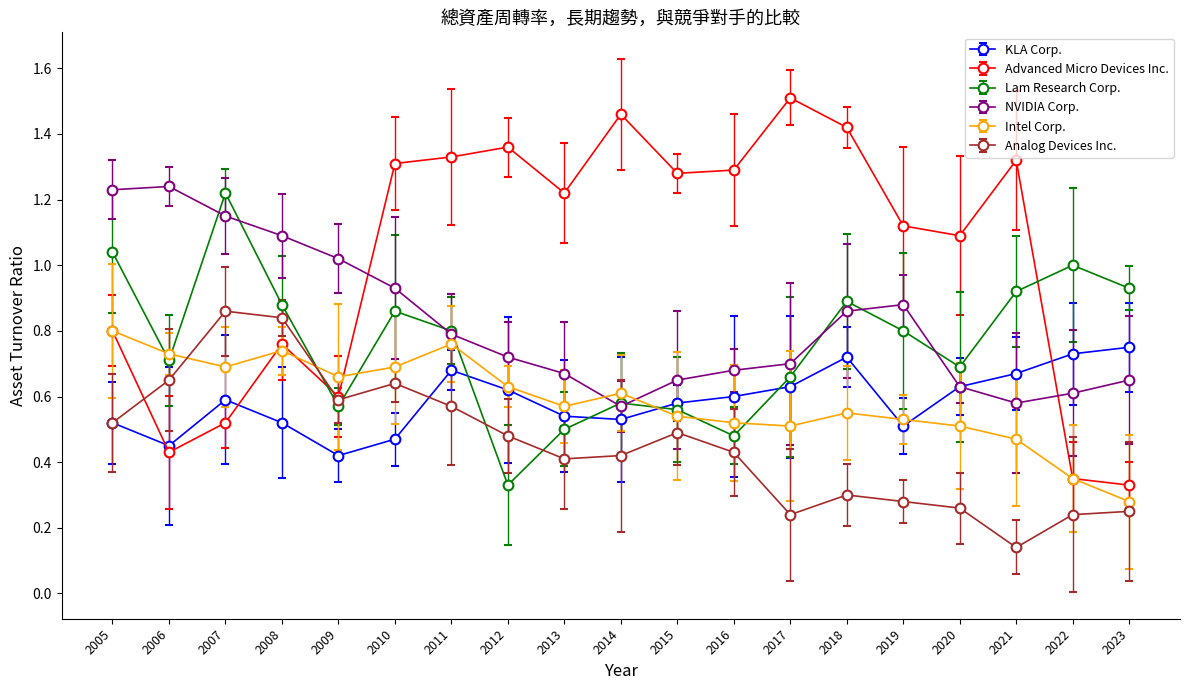

Rank the series by their maximum value, from lowest to highest.

KLA Corp., Intel Corp., Analog Devices Inc., Lam Research Corp., NVIDIA Corp., Advanced Micro Devices Inc.